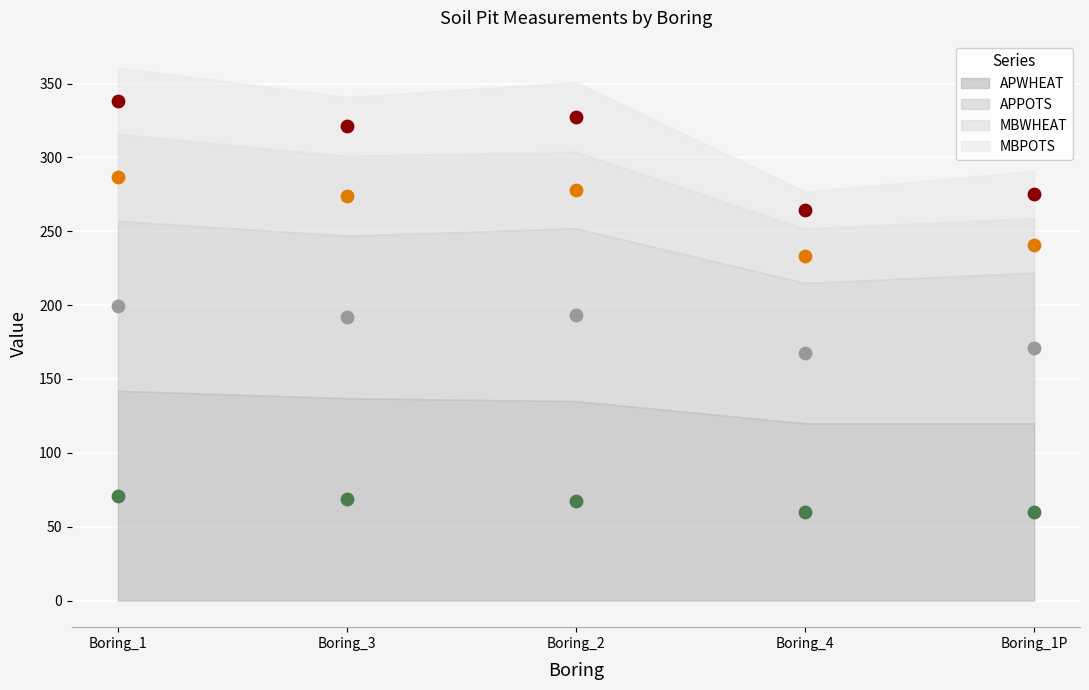

Across all data points, what is the range of Y values (max minus min)?

278.5